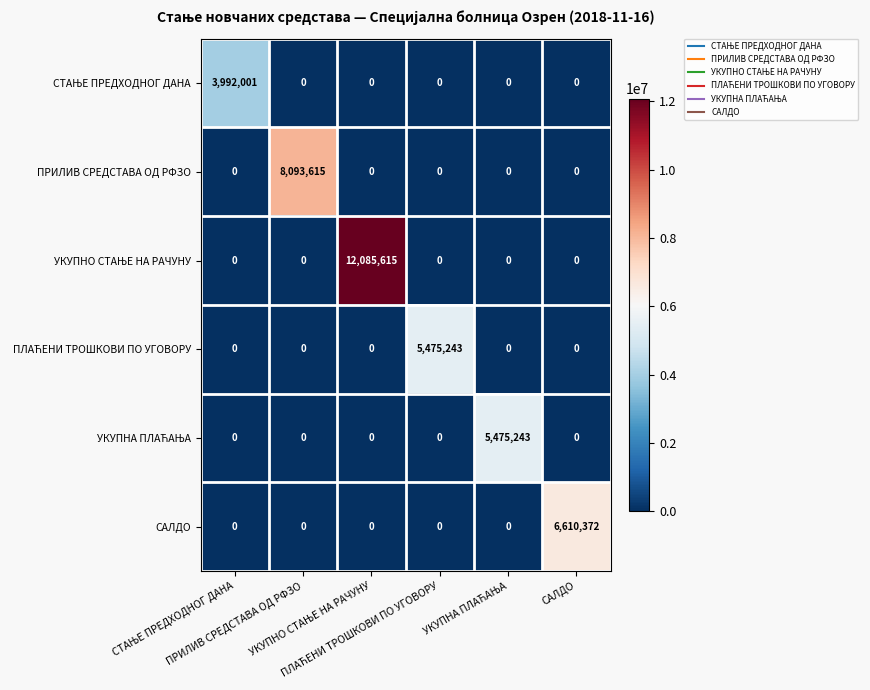

At how many categories does at least one series exceed 2760326?

6